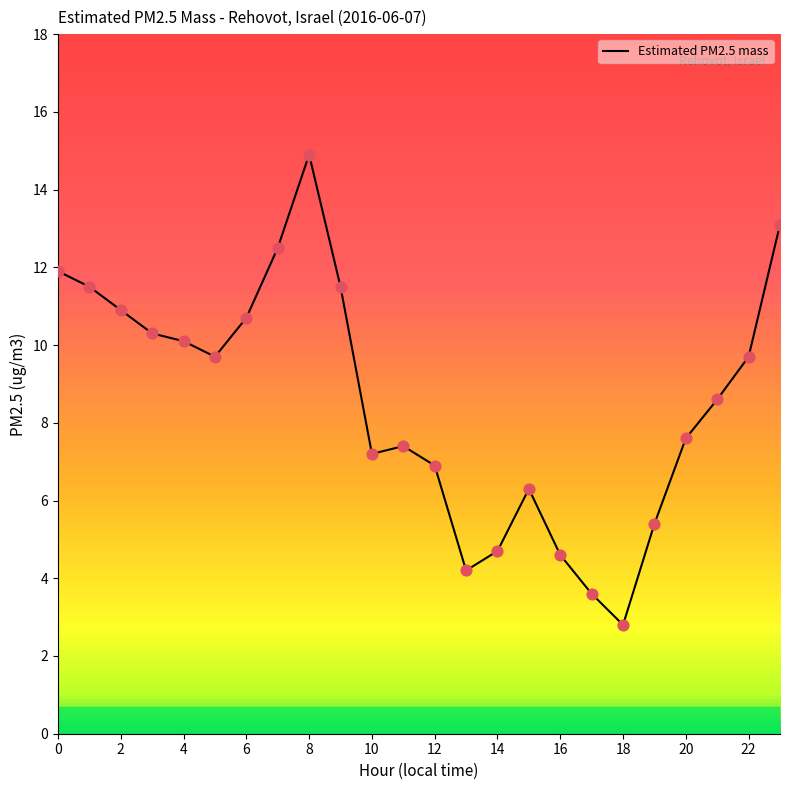

What is the maximum value shown in the chart?

14.9